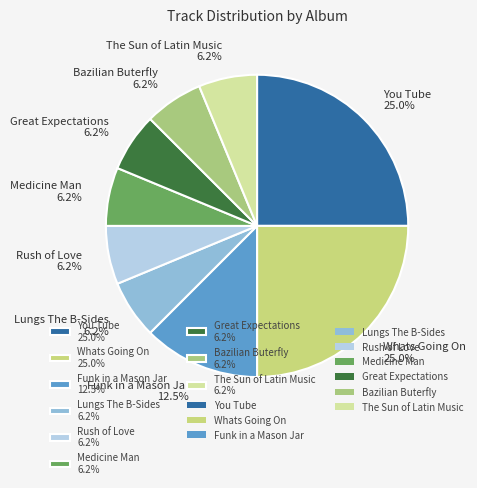

What is the ratio of the value at Bazilian Buterfly 6.2% to the value at Great Expectations 6.2%?

1.0